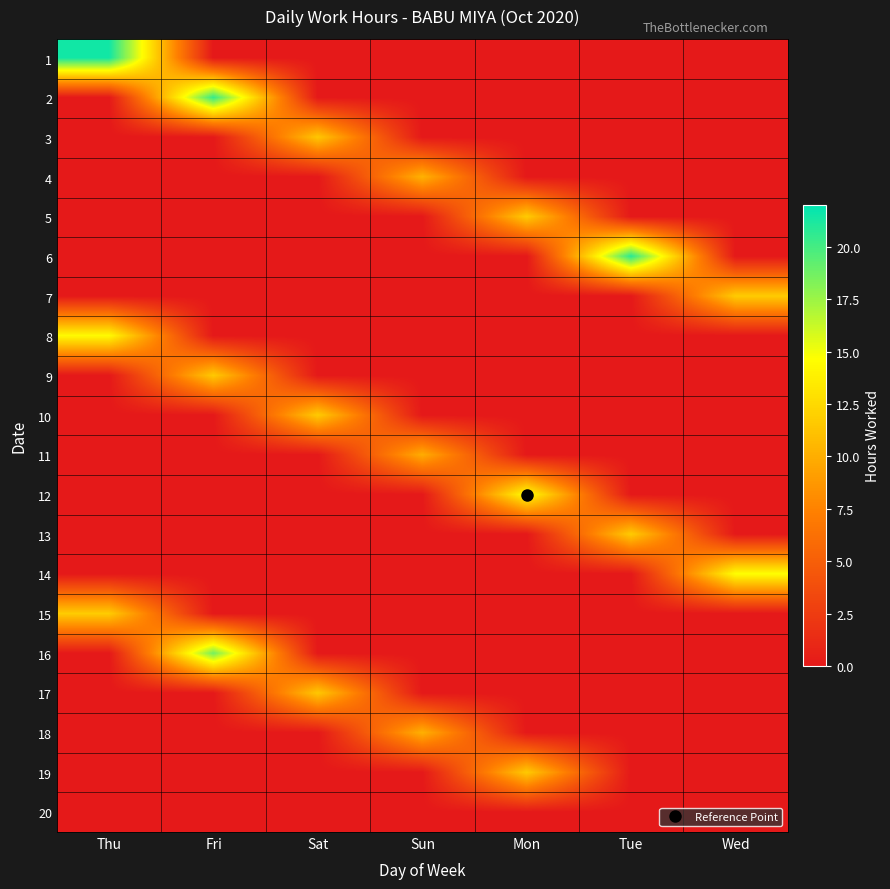

At which category is the sum across all series the highest?

Fri